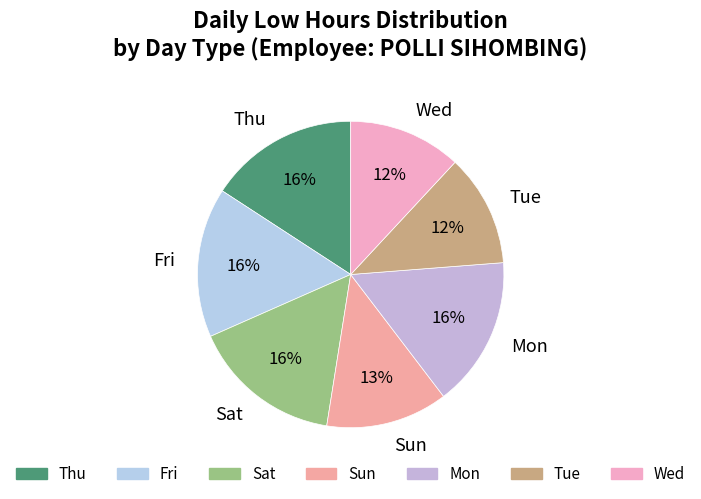

Is there any slice that represents more than half of the pie?

No